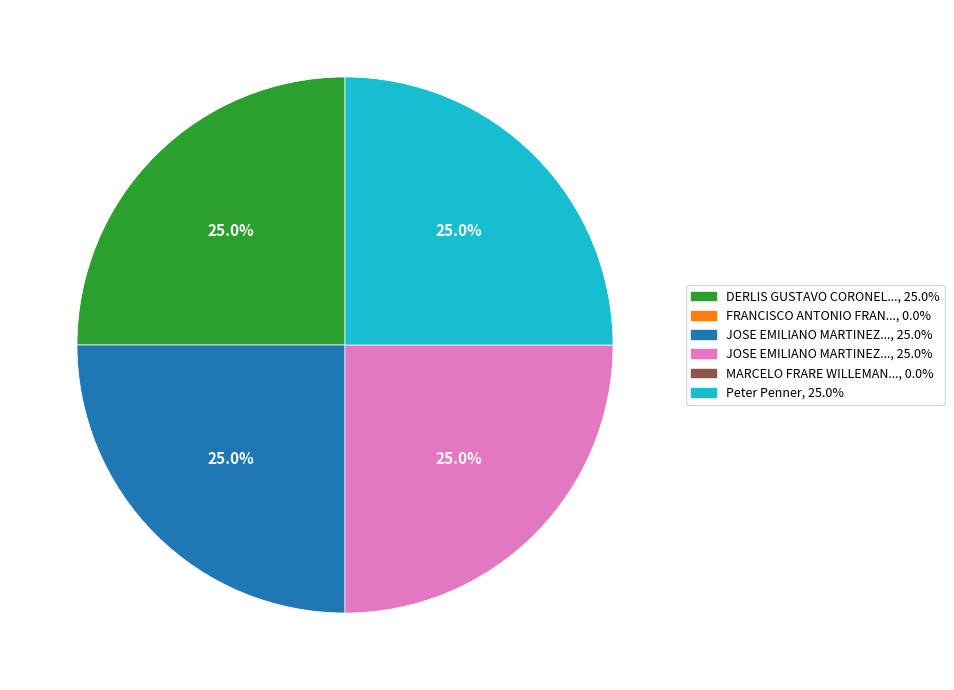

Is there a majority slice in this chart?

No